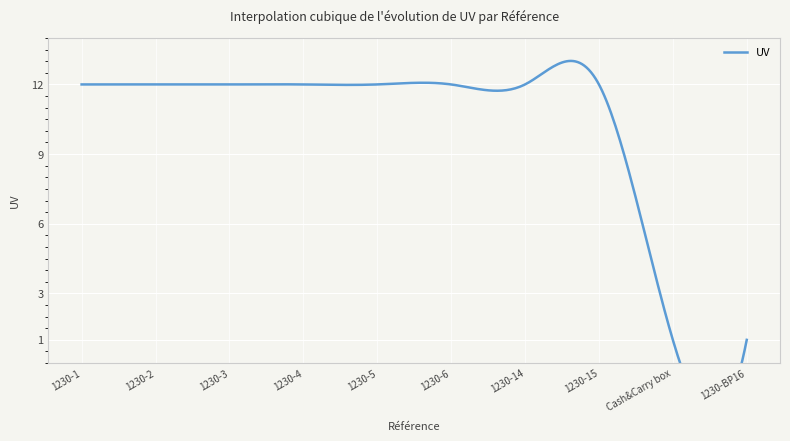

What is the greatest value displayed?

12